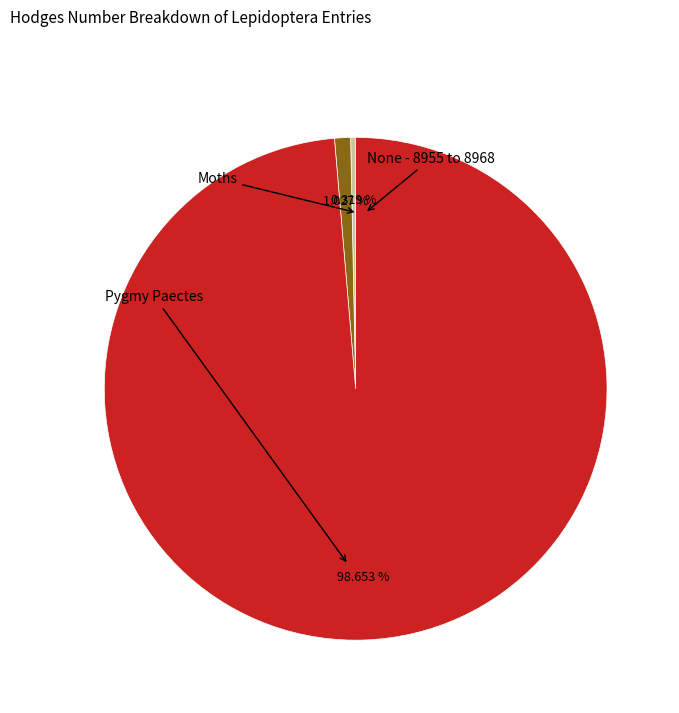

Does any single category account for the majority?

Yes